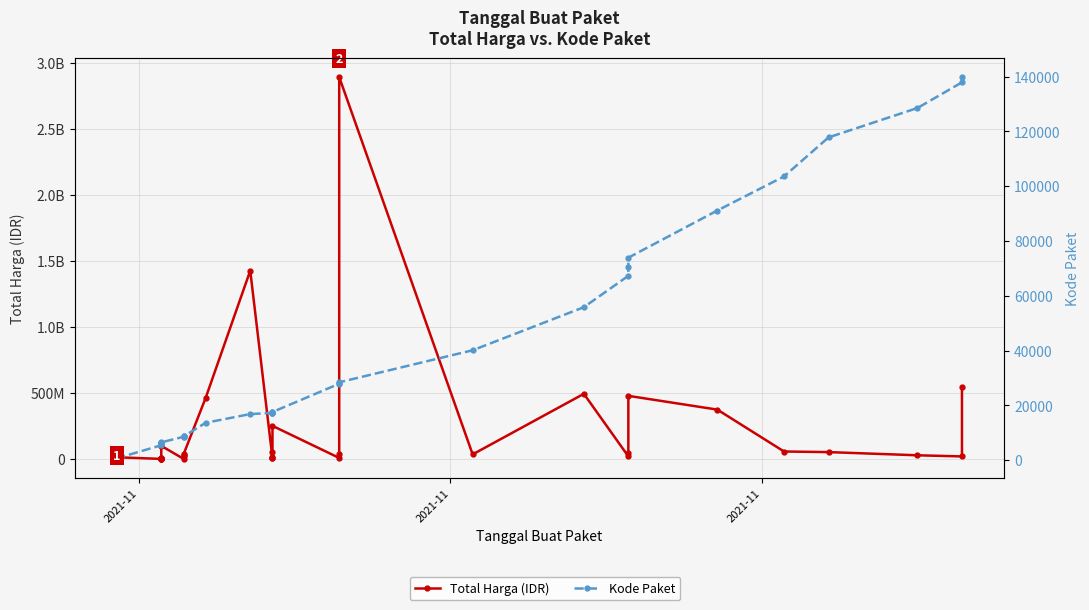

Is the value of Kode Paket at 26 greater than the value of Total Harga (IDR) at 5?

No